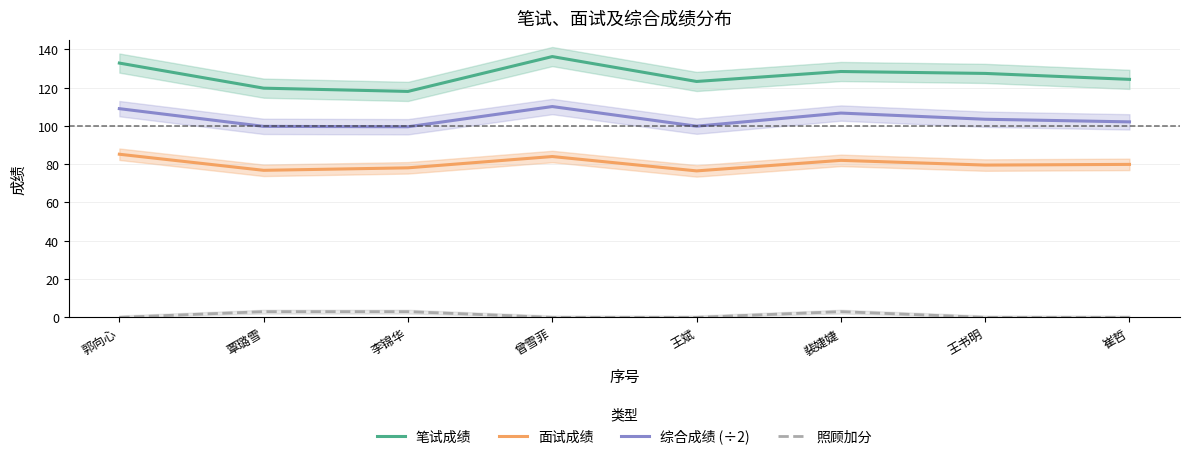

True or false: 笔试成绩 has a value of 127.4 at 王书明.

True